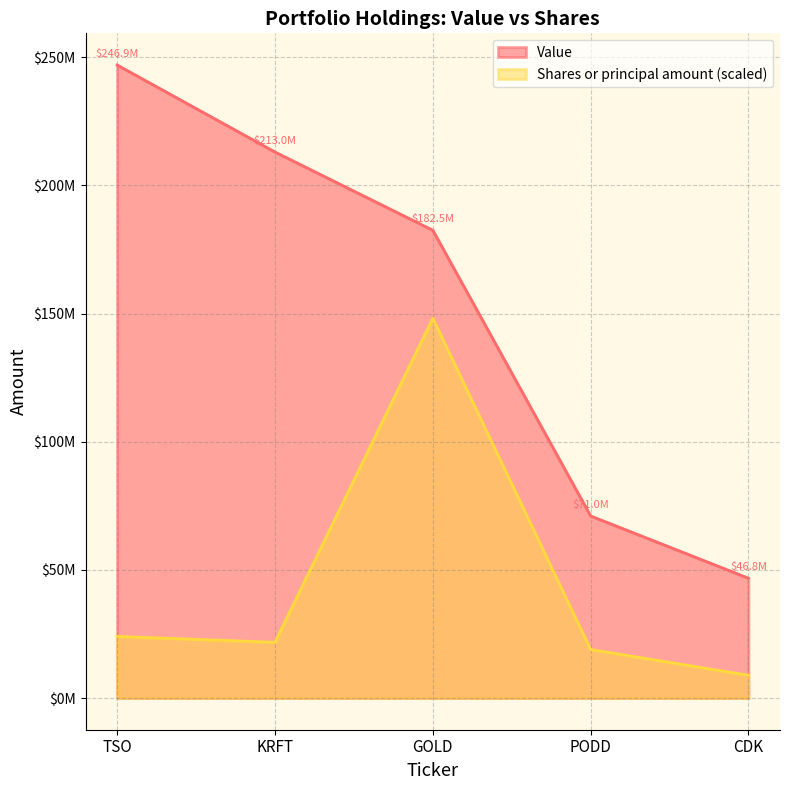

Is it true that Value equals 182484000.0 at GOLD?

True